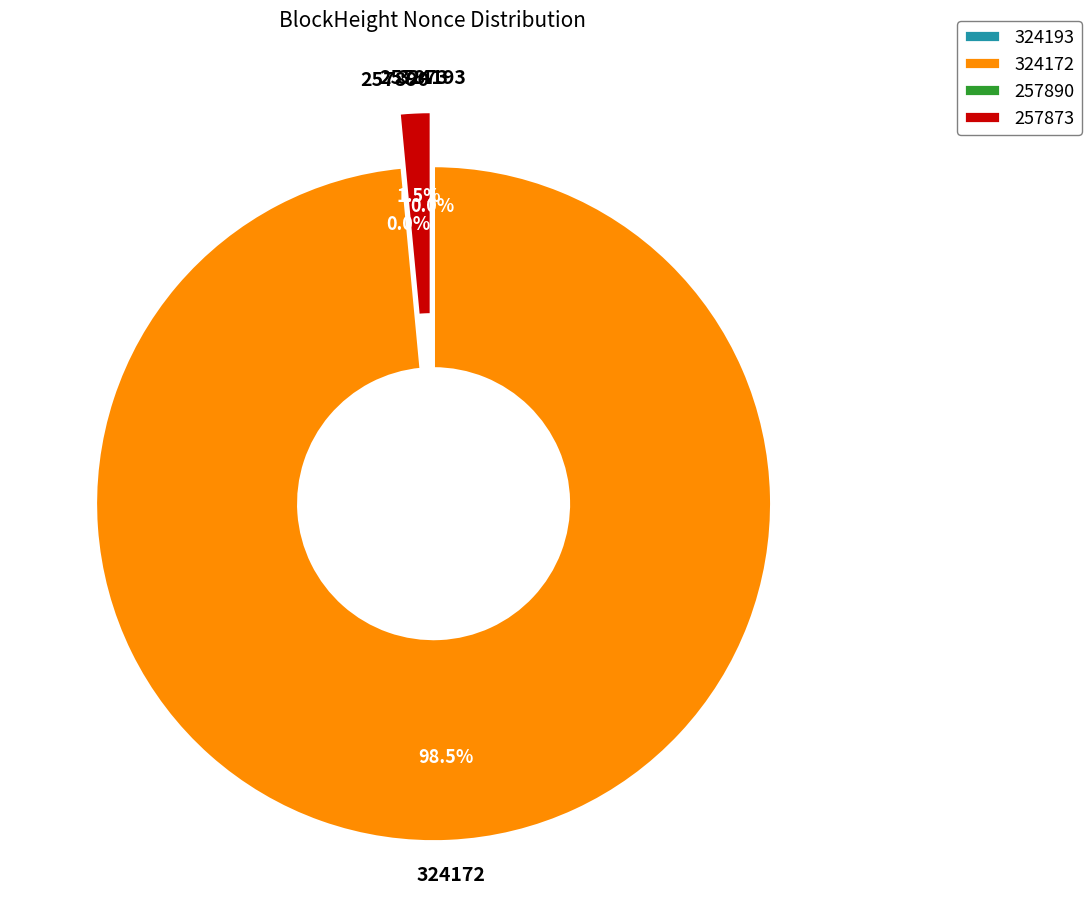

How many slices are in this pie chart?

4